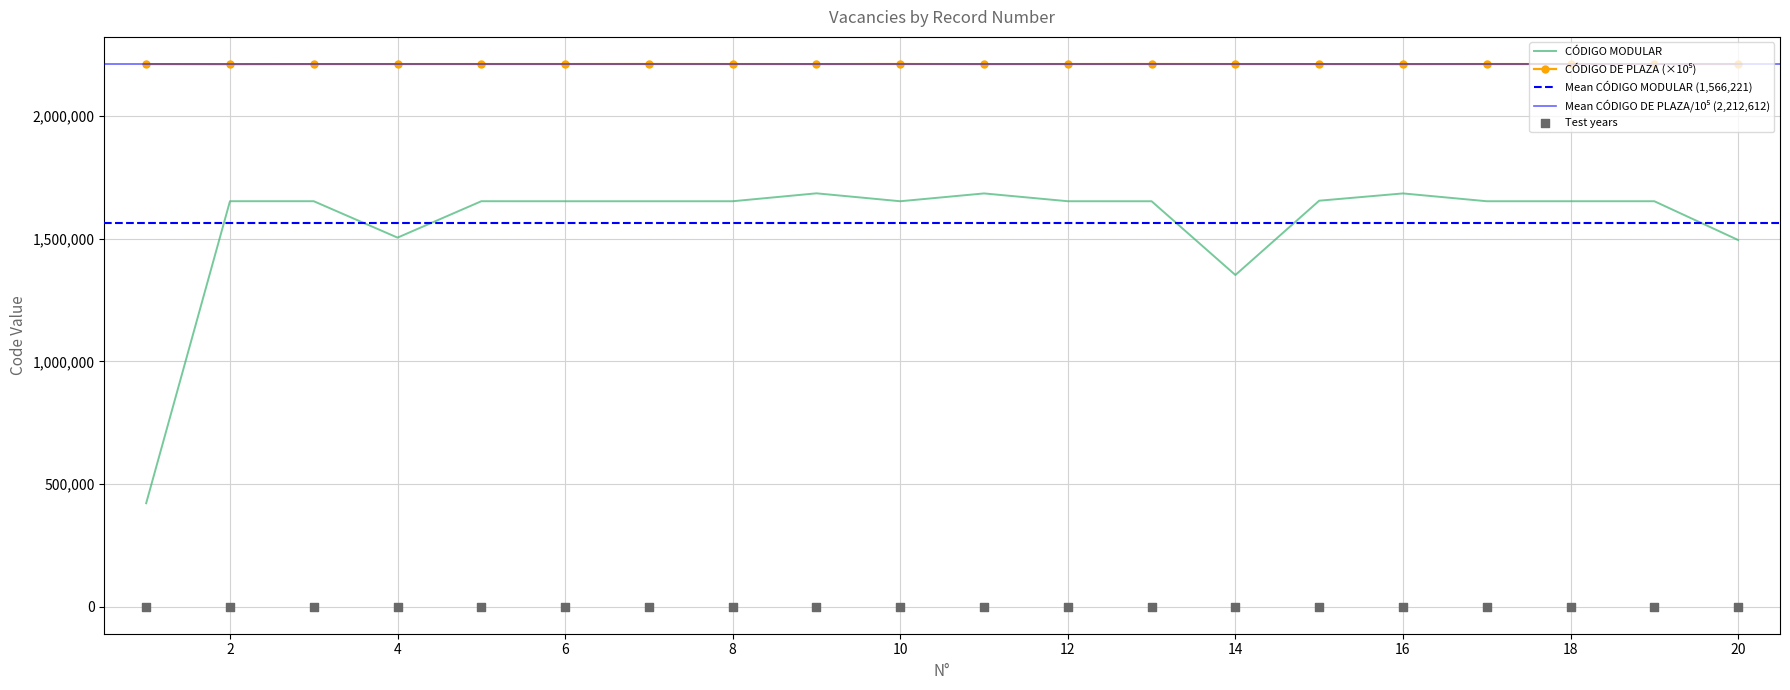

At which category is the sum across all series the highest?

9